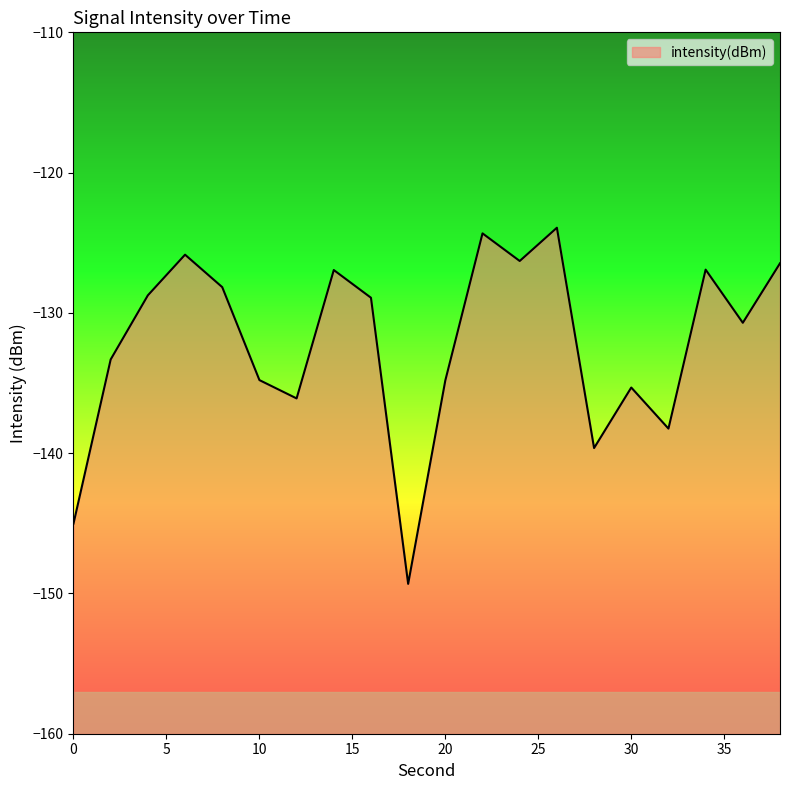

Reading left to right, transcribe all the data shown in this chart.

-145.0	-133.3	-128.7	-125.9	-128.2	-134.8	-136.1	-126.9	-128.9	-149.3	-134.8	-124.3	-126.3	-123.9	-139.6	-135.3	-138.2	-126.9	-130.7	-126.5